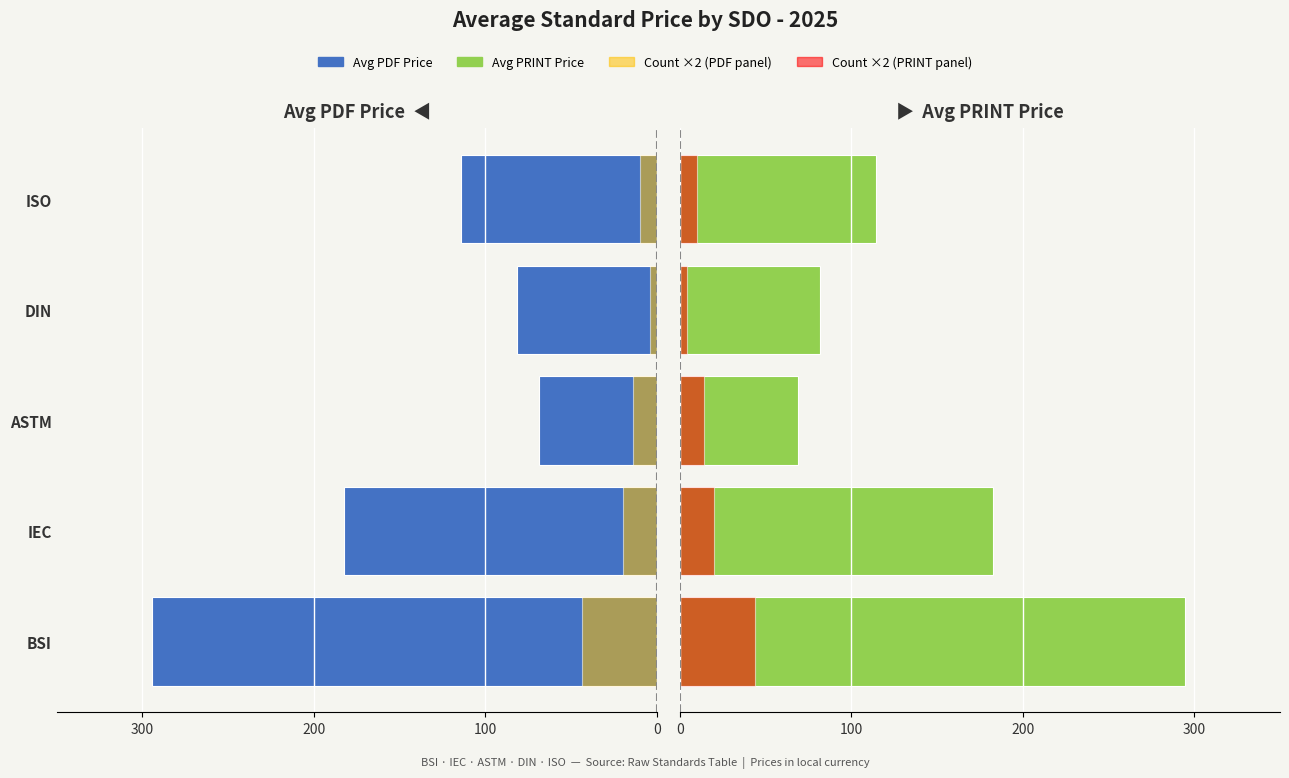

What is the maximum value for Count ×2?

44.0